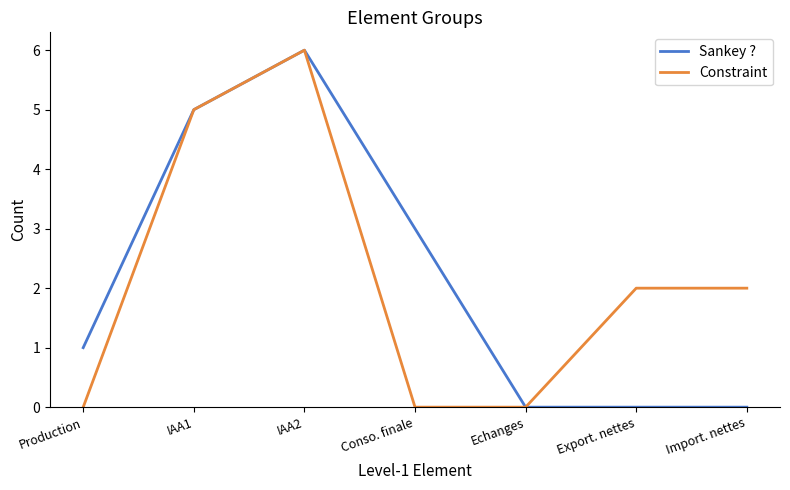

At which label does Constraint reach its peak?

IAA2